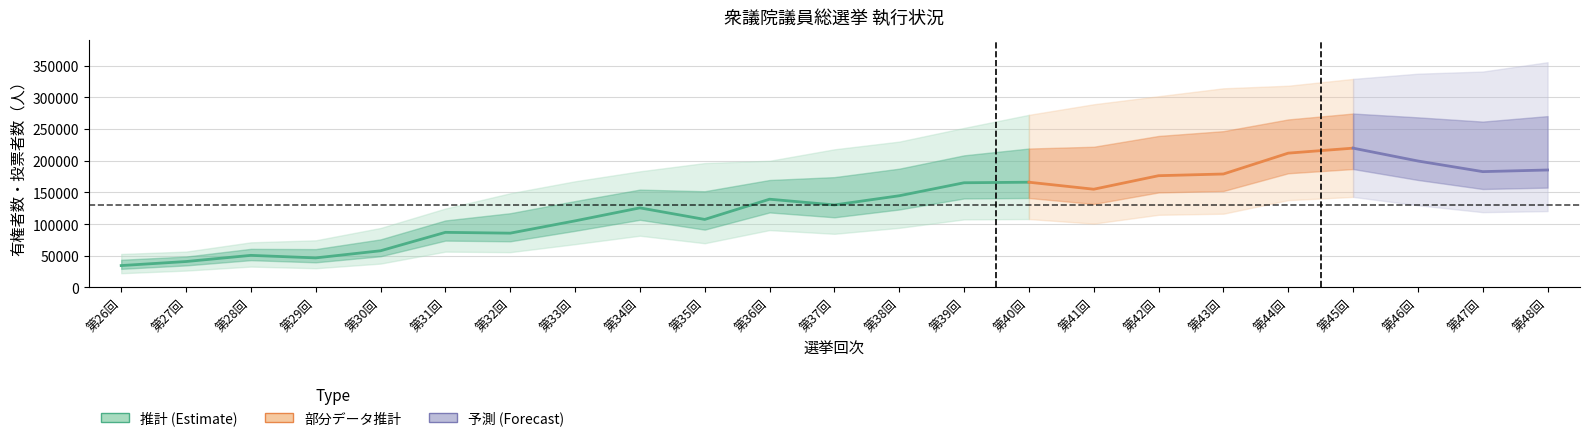

True or false: there are more than 0 points higher than both neighbors.

True